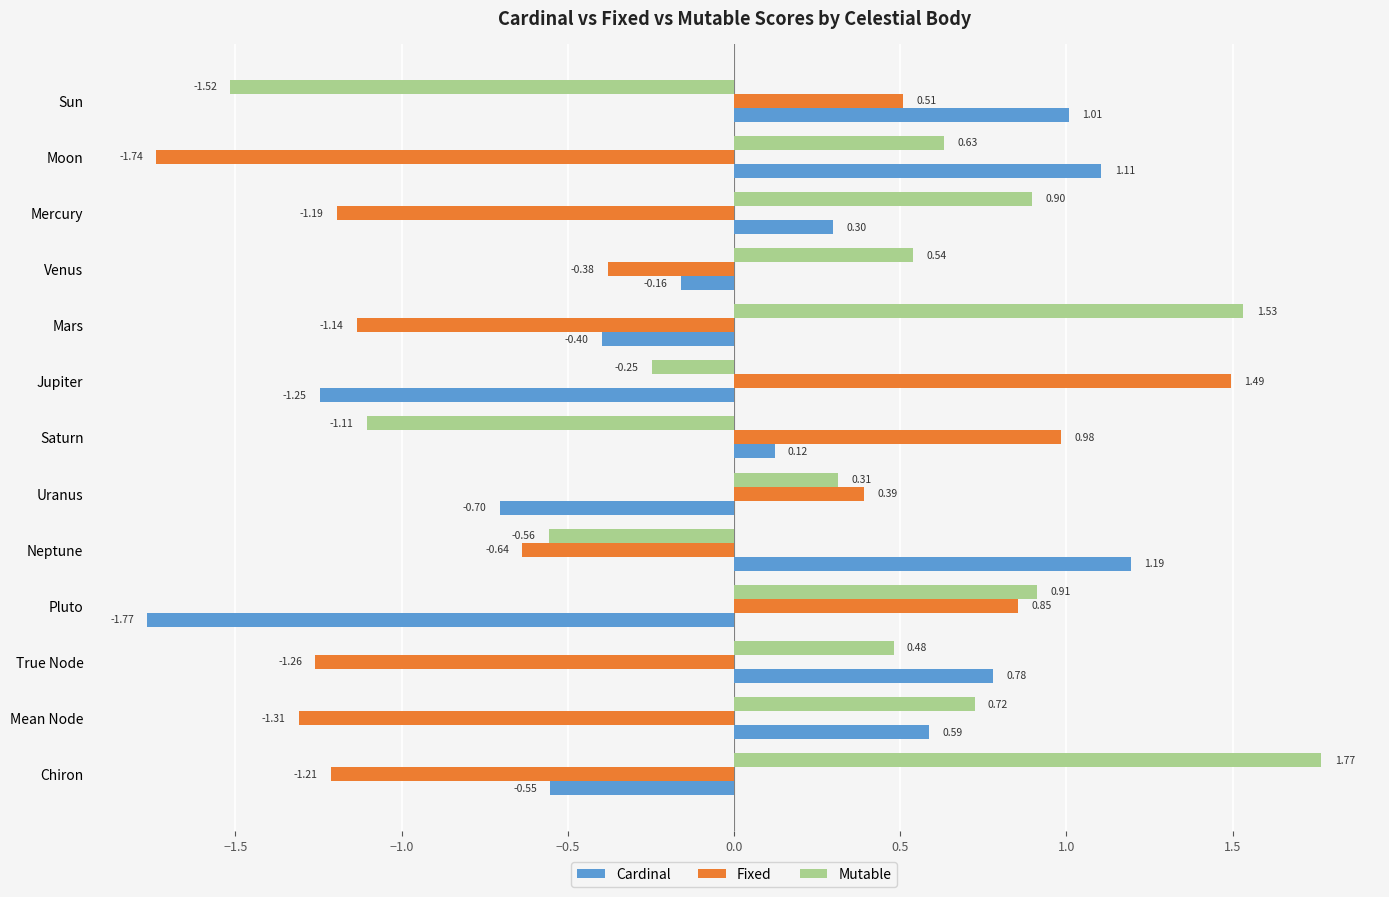

At which label does Cardinal reach its minimum?

Pluto